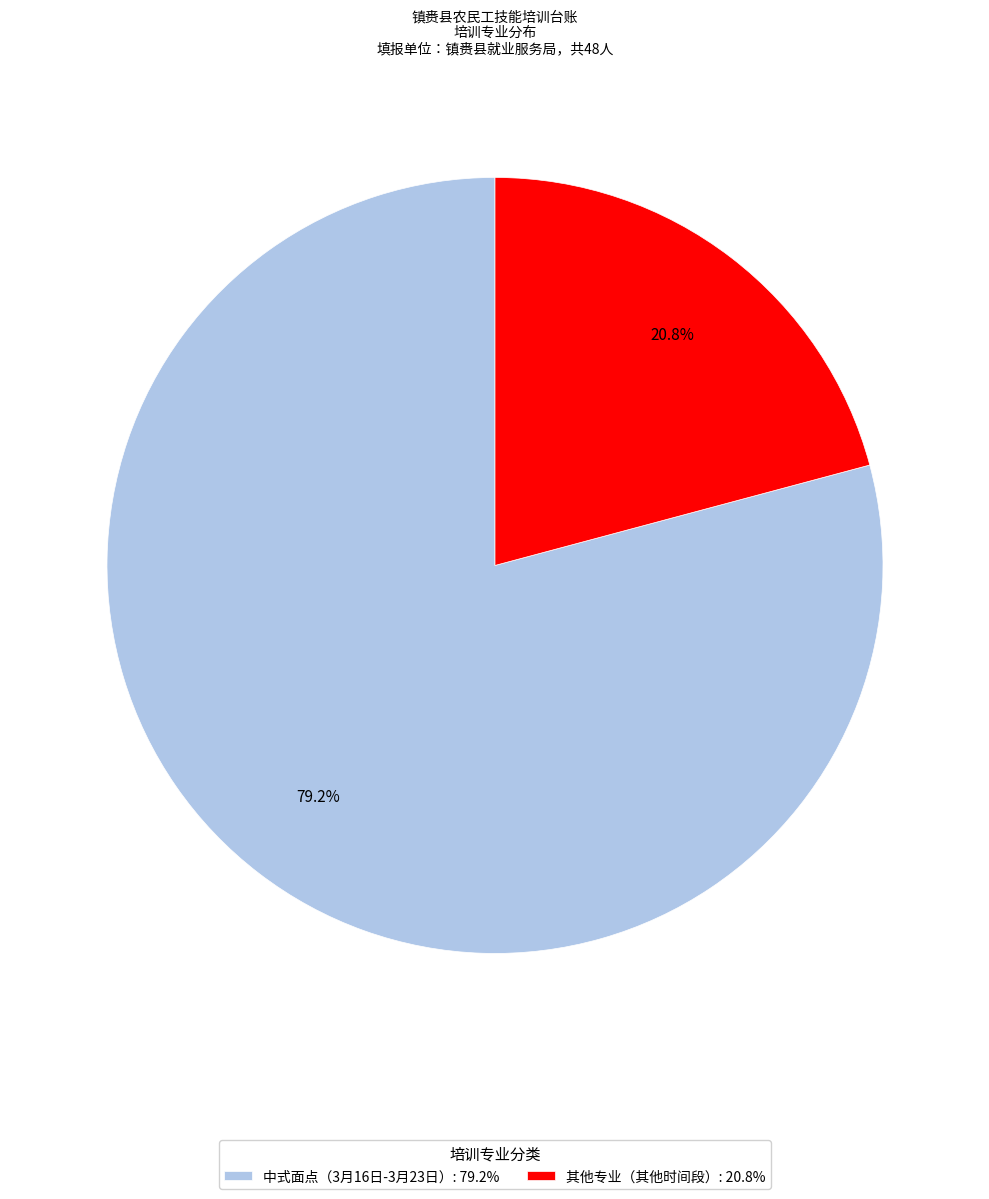

What is the ratio of the value at 其他专业（其他时间段）: 20.8% to the value at 中式面点（3月16日-3月23日）: 79.2%?

0.3